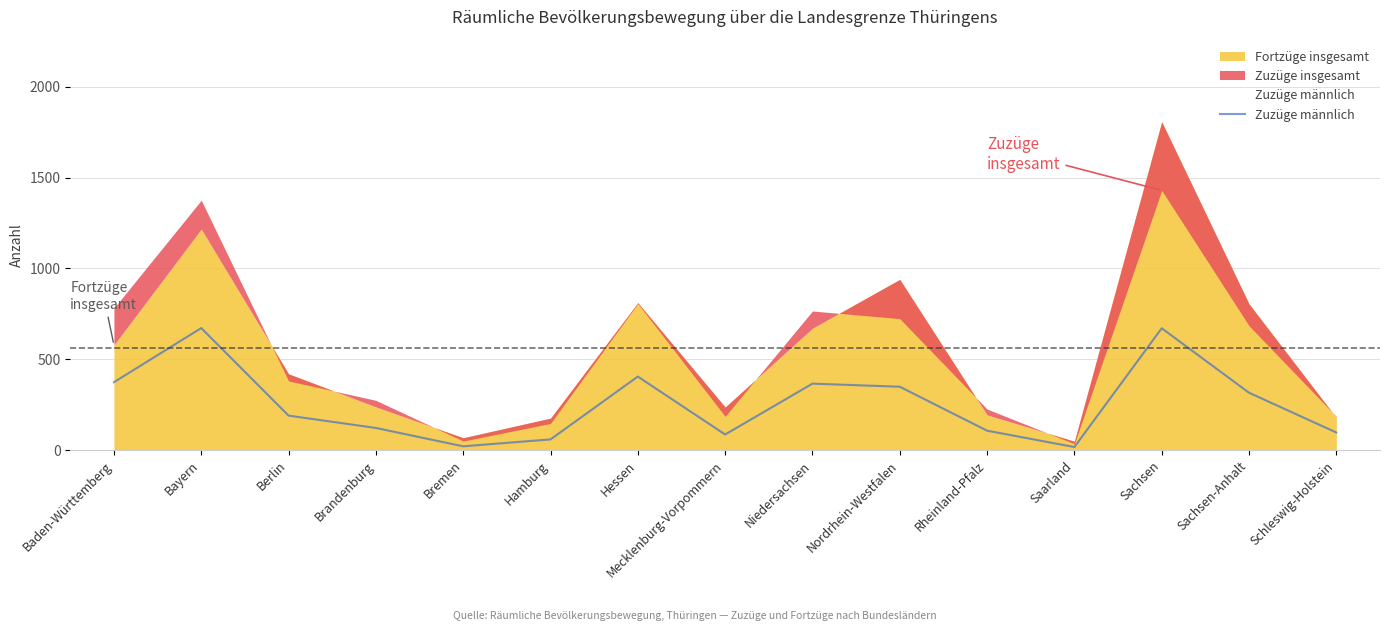

How many lines are shown in the chart?

1